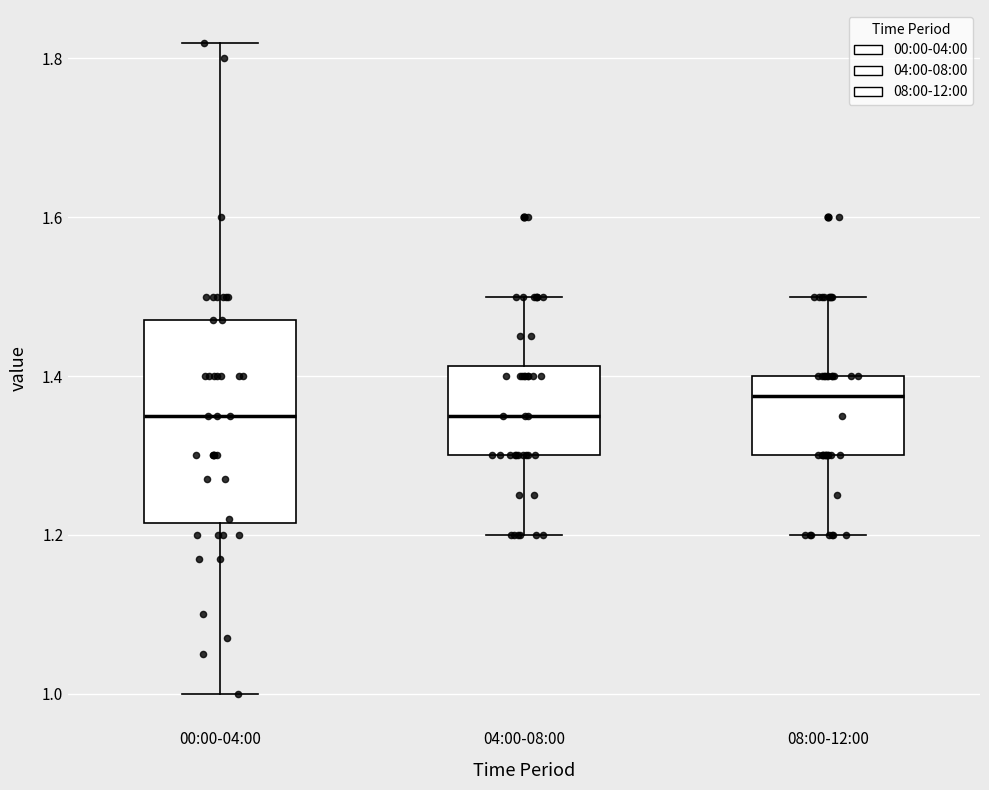

Where is the lower edge of the box for 04:00-08:00 on the y-axis? The values are not printed on the chart, so give them approximately, as read against the axis.

1.30